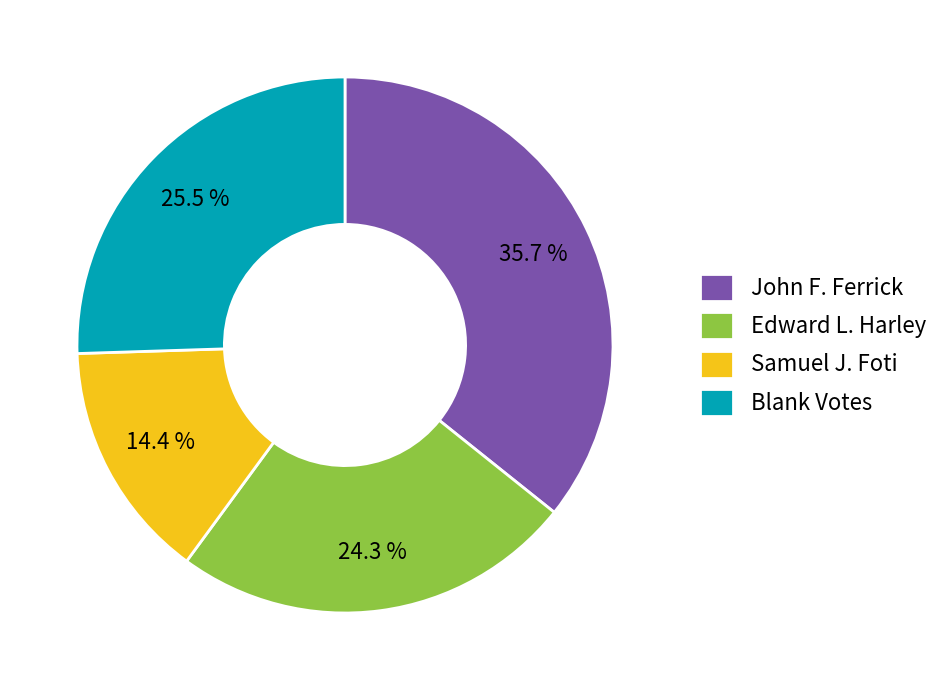

What is the largest slice in the pie chart?

John F. Ferrick